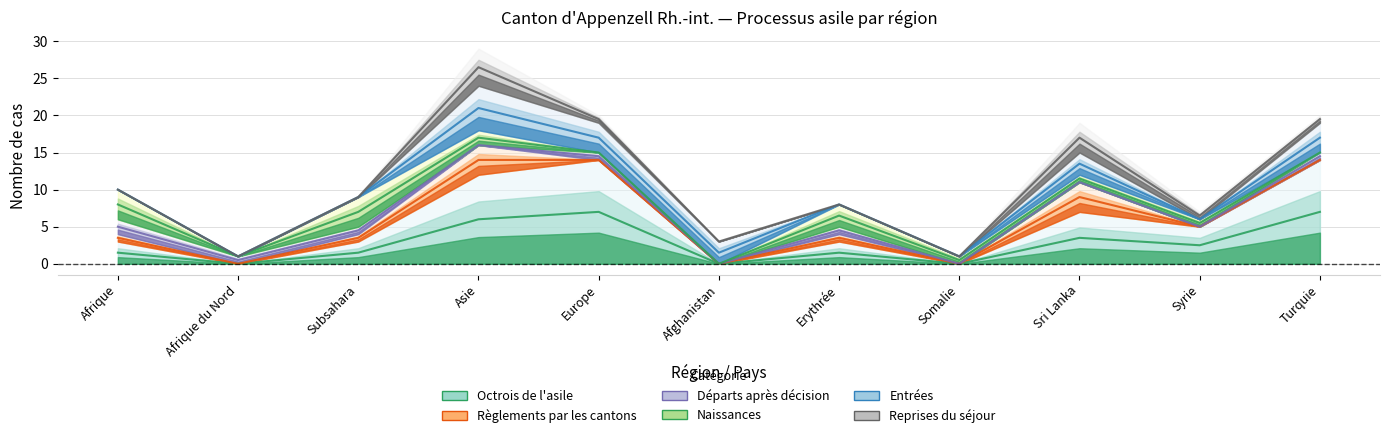

Which series has the widest spread of values?

Octrois de l'asile